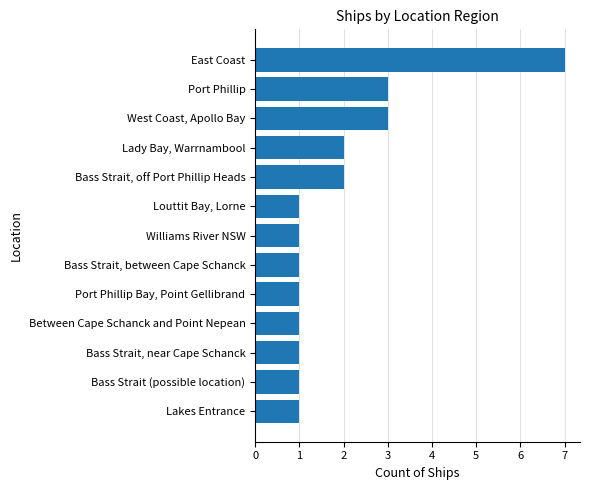

The chart shows a value of 1 at Port Phillip. True or false?

False